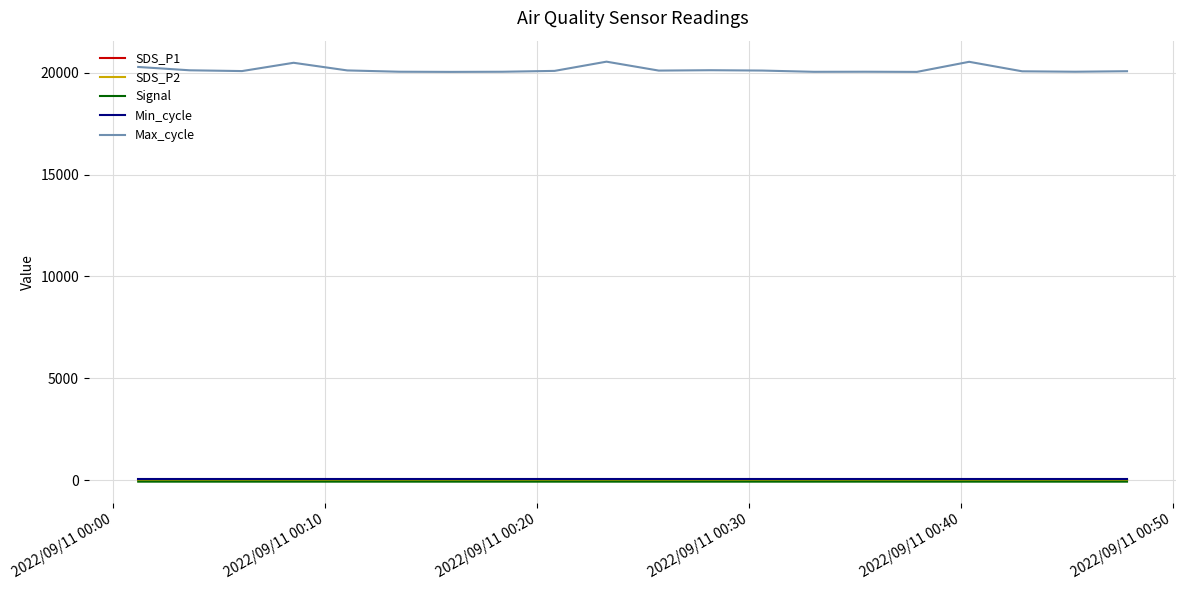

True or false: Max_cycle and SDS_P1 cross at least once.

False